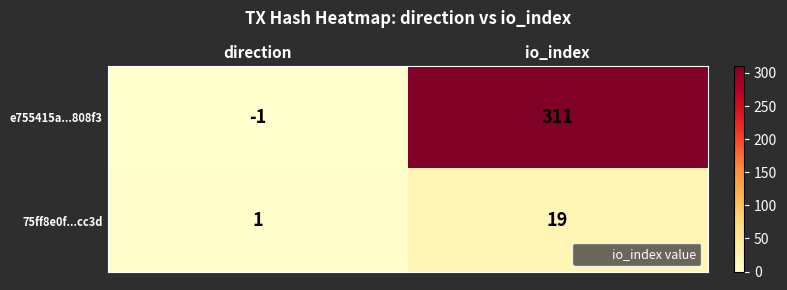

What is the average value of the 75ff8e0f...cc3d series?

10